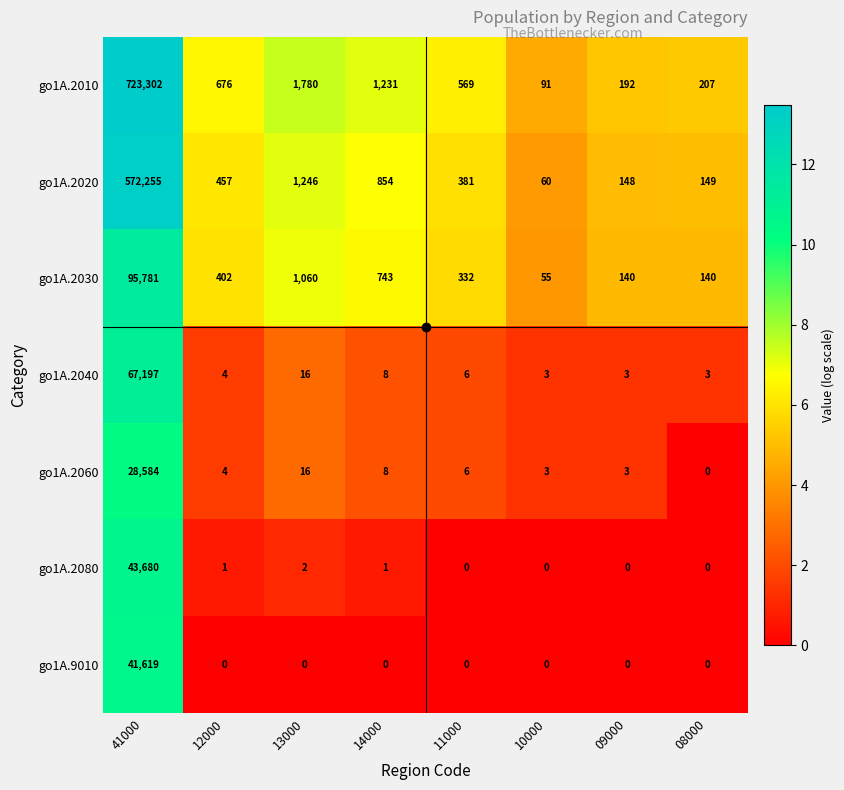

Which series has the largest total across all categories?

go1A.2010